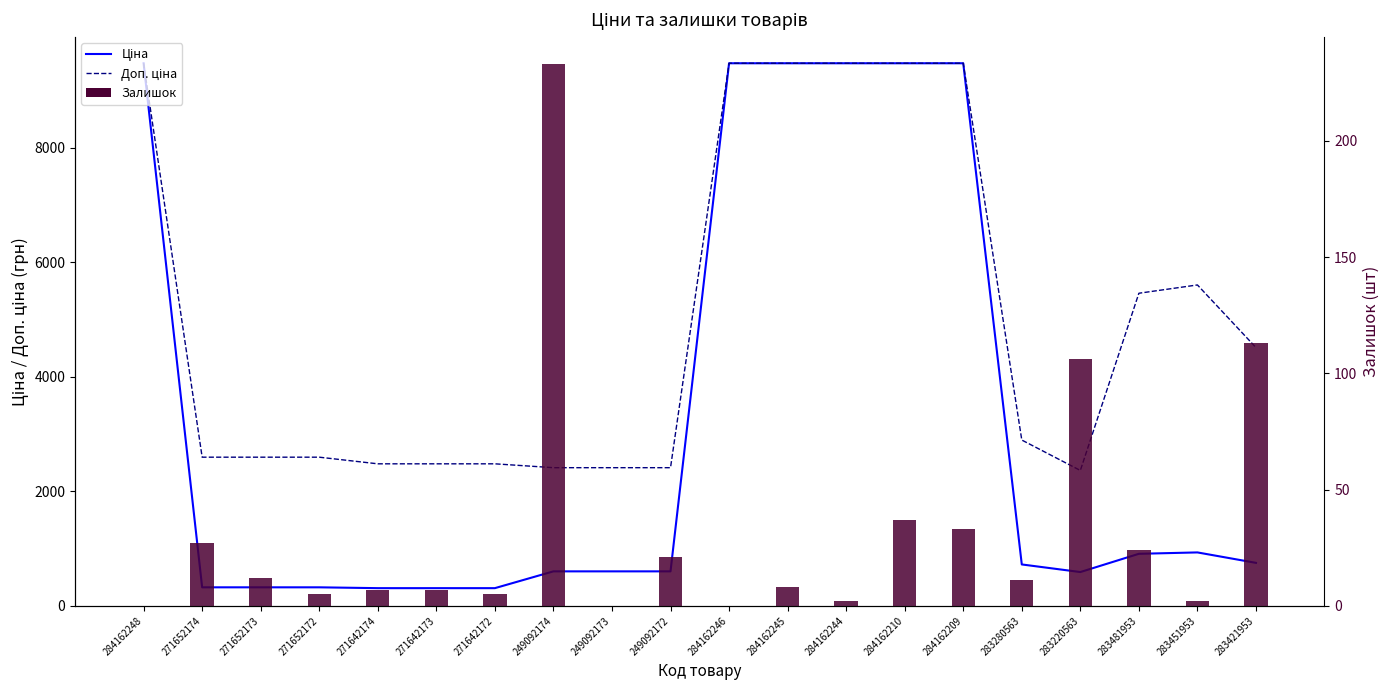

The Ціна series shows 121.3 at 271642173. True or false?

False